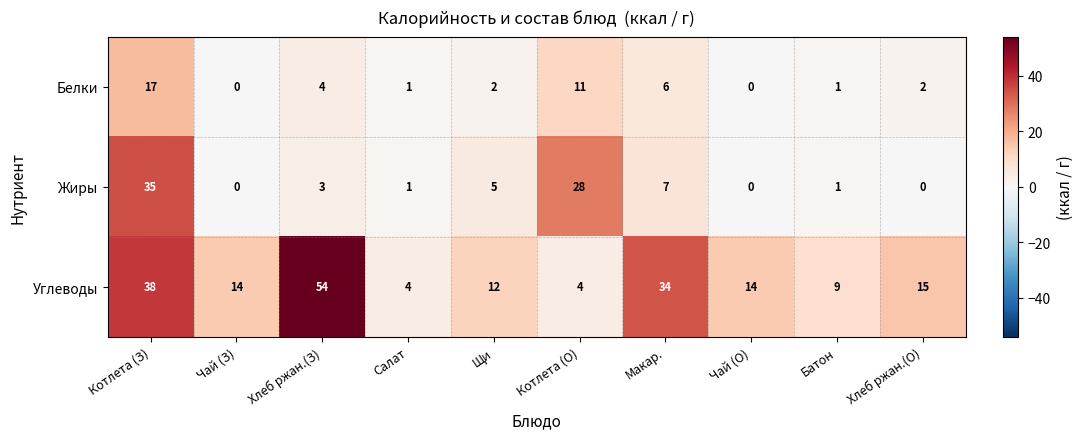

Count the number of data series in this chart.

3